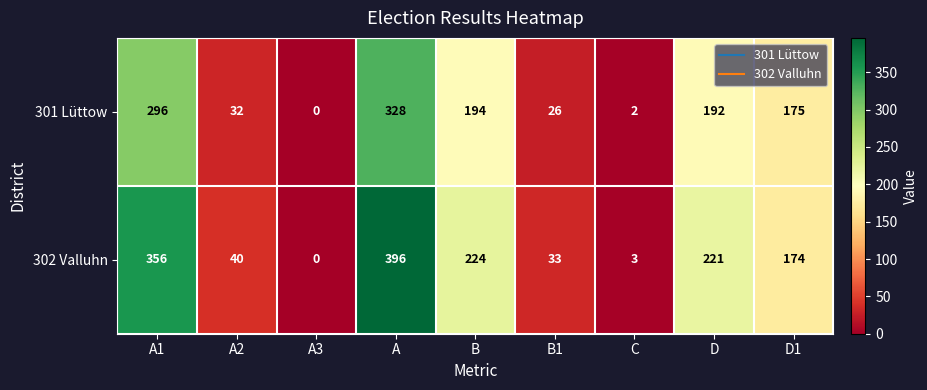

What is the total value across all series at A?

724